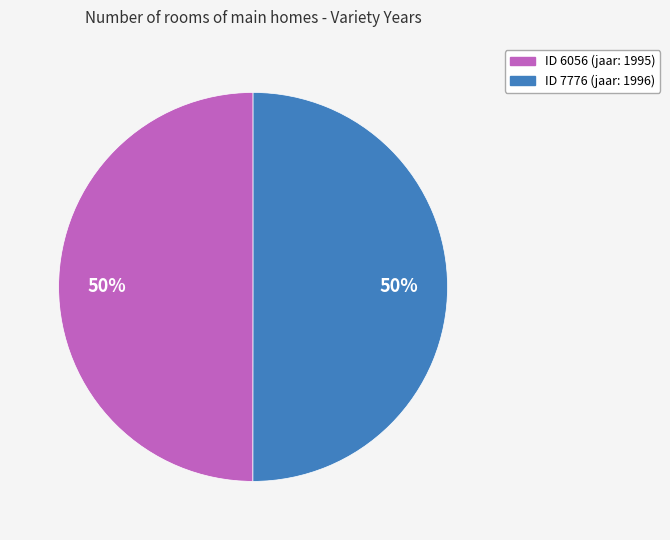

To the nearest percent, what is the average slice percentage?

50%